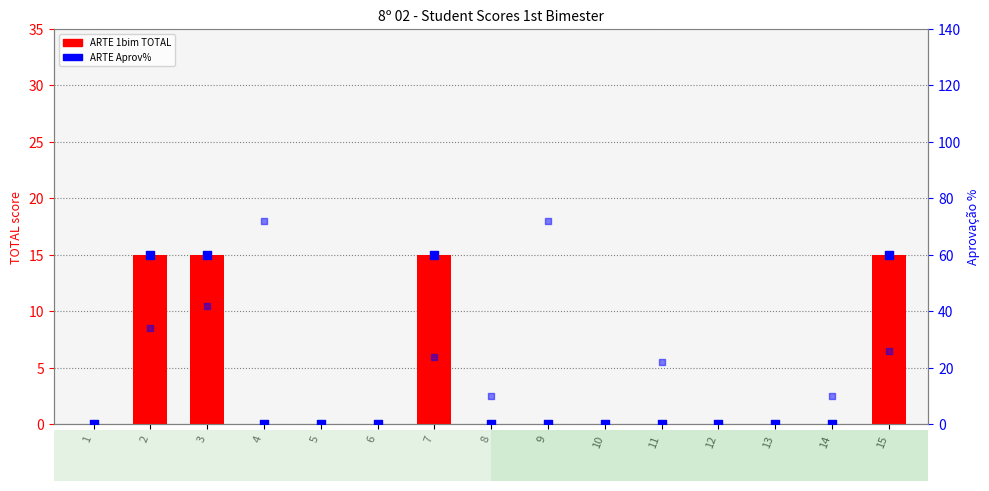

Is the value of ARTE 1bim TOTAL at 1 greater than the value of CIENCIAS 1bim (scaled) at 14?

No